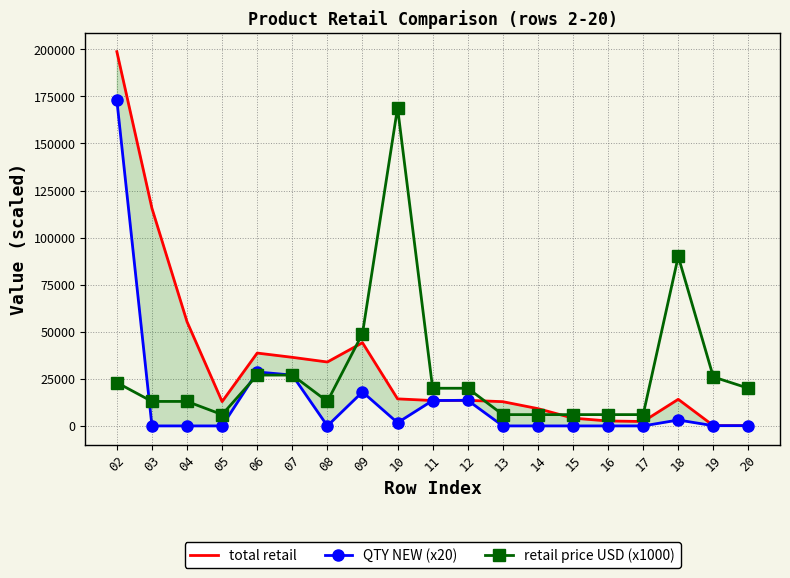

What is the difference between the maximum and second lowest values in the QTY NEW (x20) series?

172840